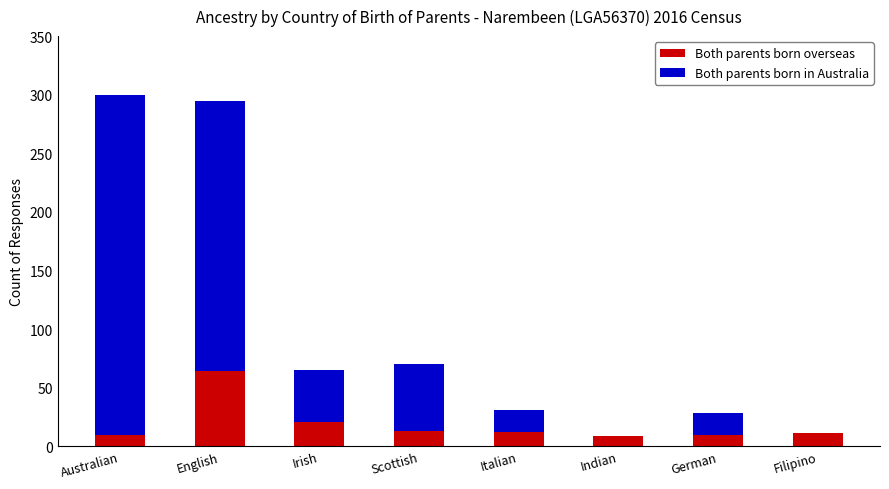

Count the number of categories in the chart.

8